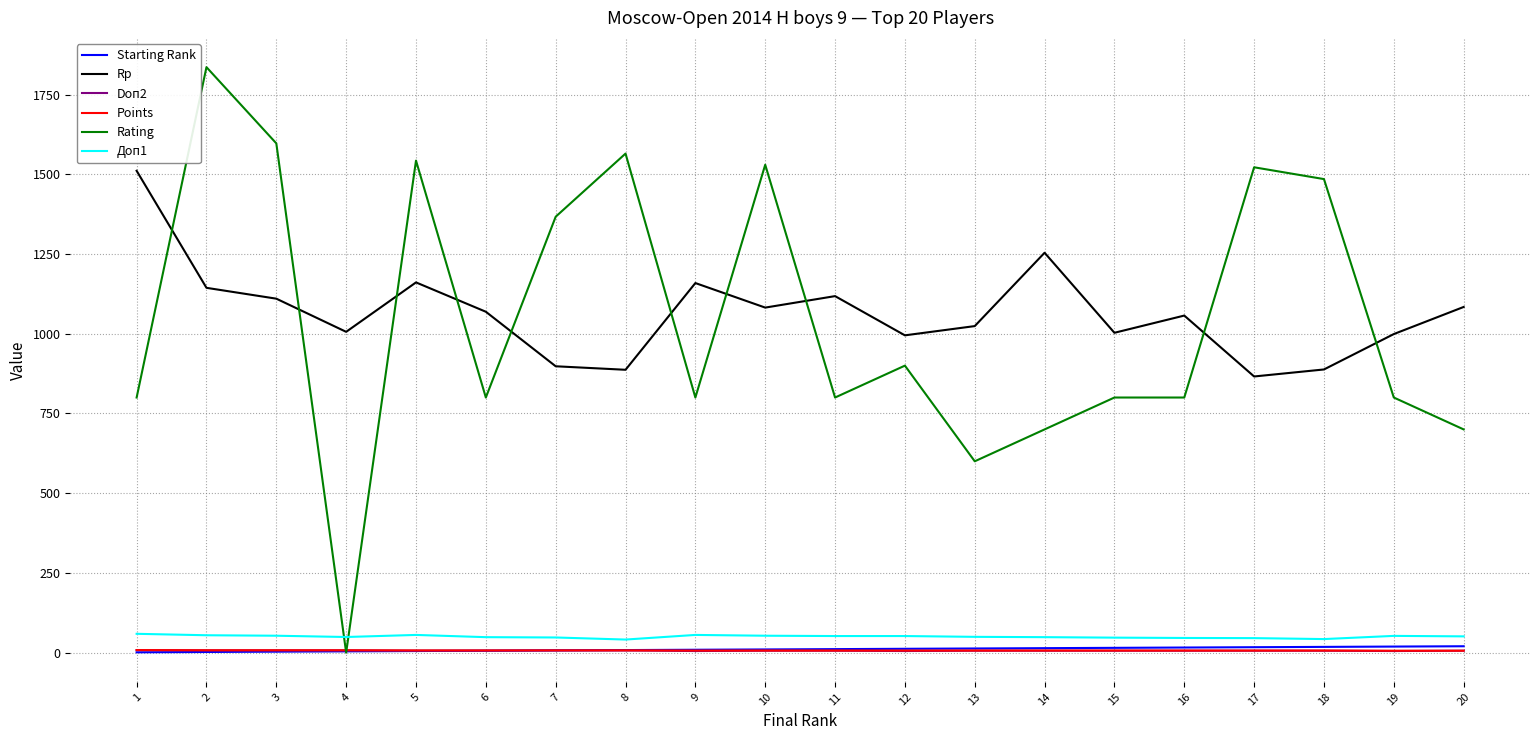

What is the maximum value for Rp?

1511.0